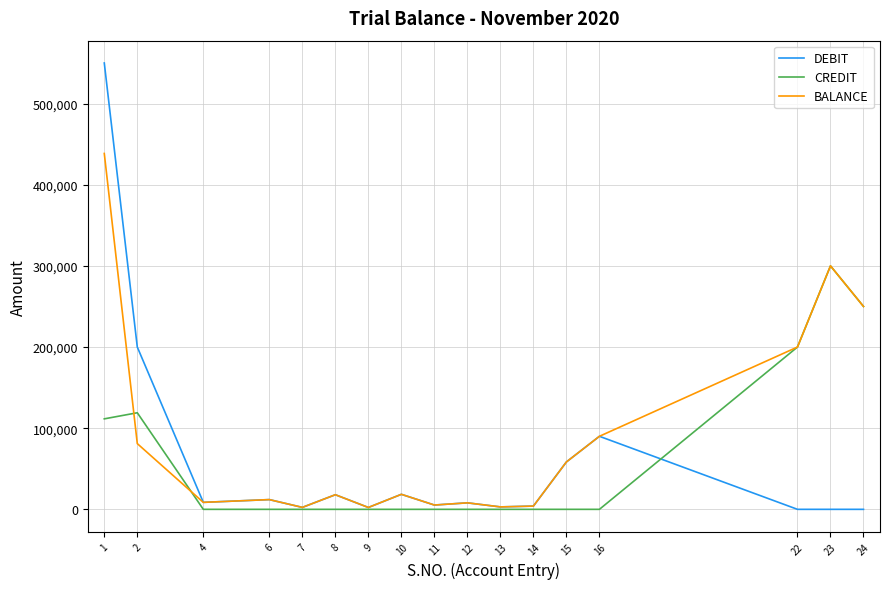

Which series has the largest range (max minus min)?

DEBIT